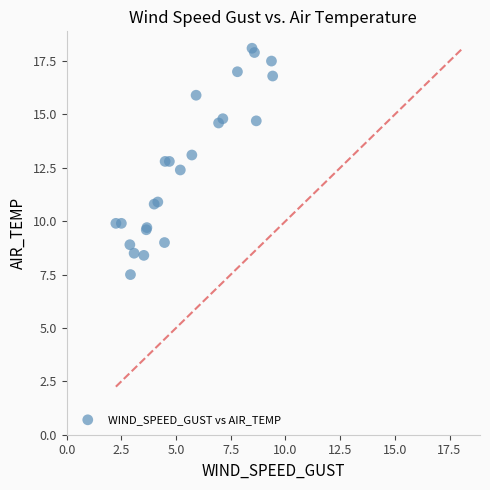

What Y value in the scatter plot is closest to 12?

12.4